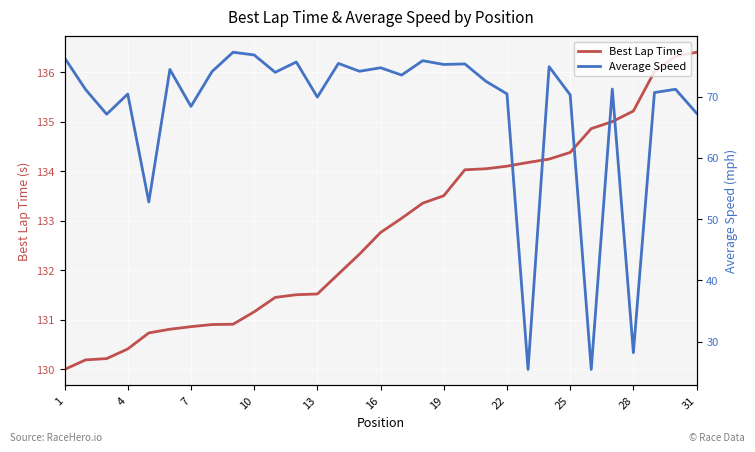

What is the highest value of the Best Lap Time series?

136.4